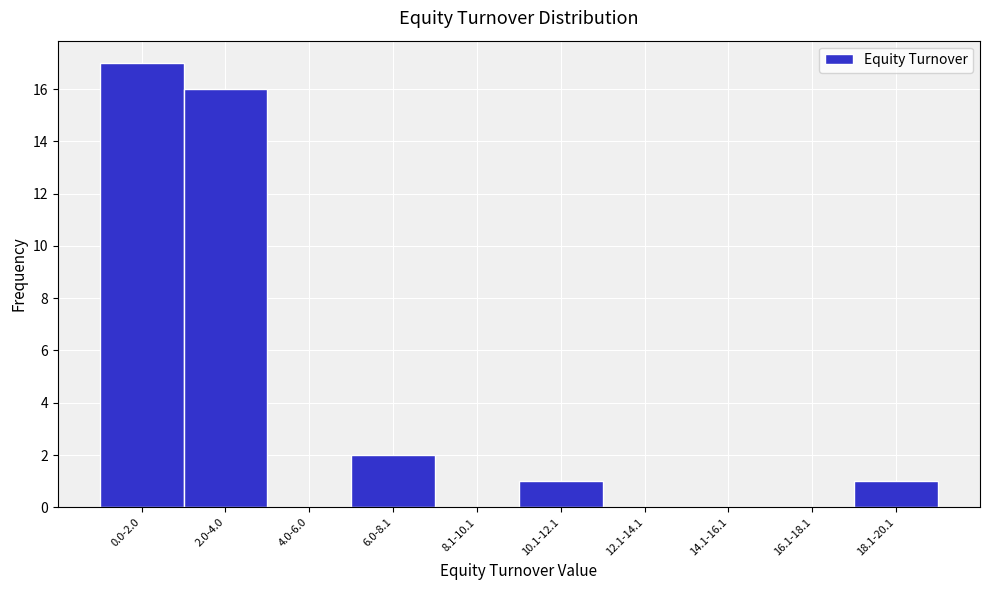

Reading left to right, list all the values displayed in this chart.

0.0-2.0=17	2.0-4.0=16	4.0-6.0=0	6.0-8.1=2	8.1-10.1=0	10.1-12.1=1	12.1-14.1=0	14.1-16.1=0	16.1-18.1=0	18.1-20.1=1